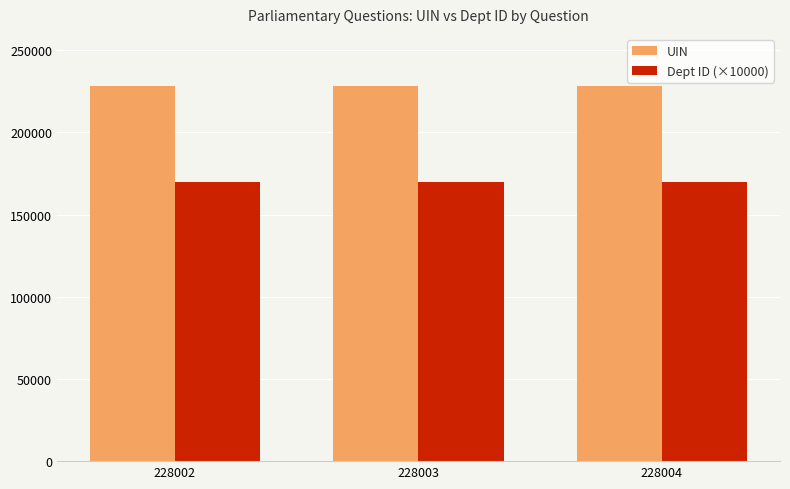

Rank the series at 228004 from highest to lowest value.

UIN, Dept ID (×10000)